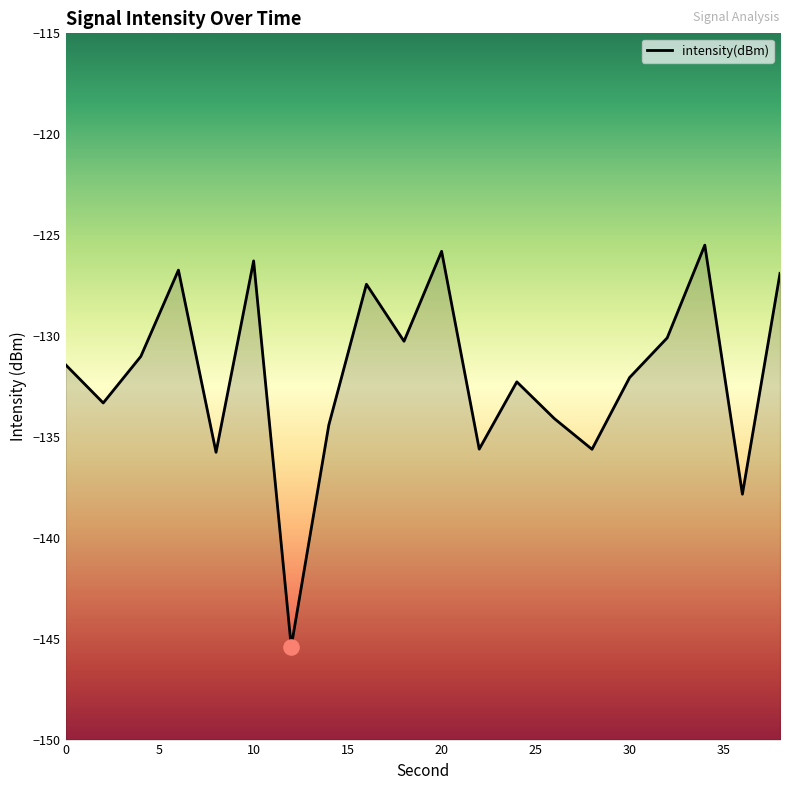

Which has a higher value, 16 or 8?

16